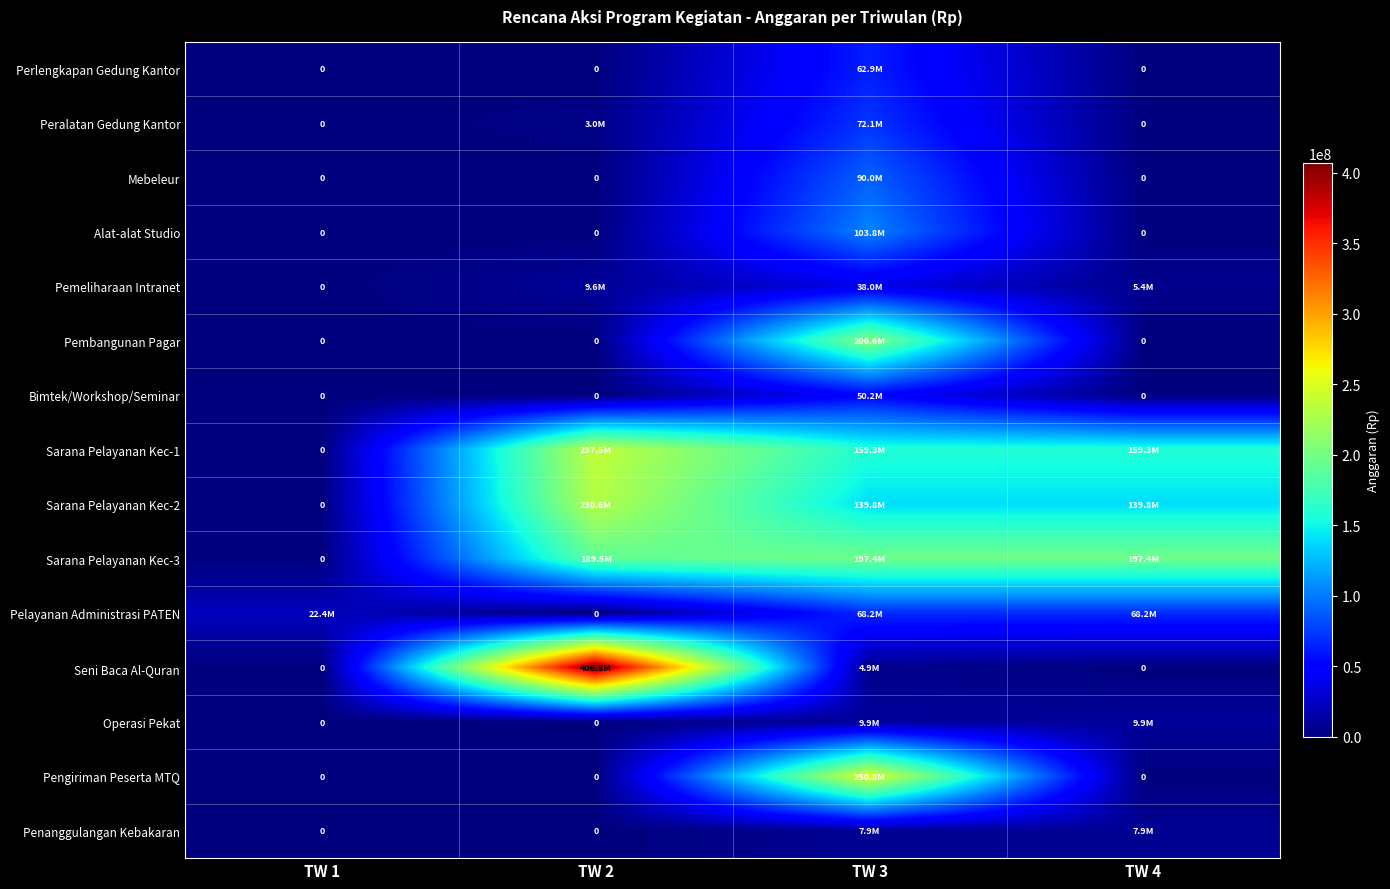

The value of Alat-alat Studio at TW 2 is 0. True or false?

True